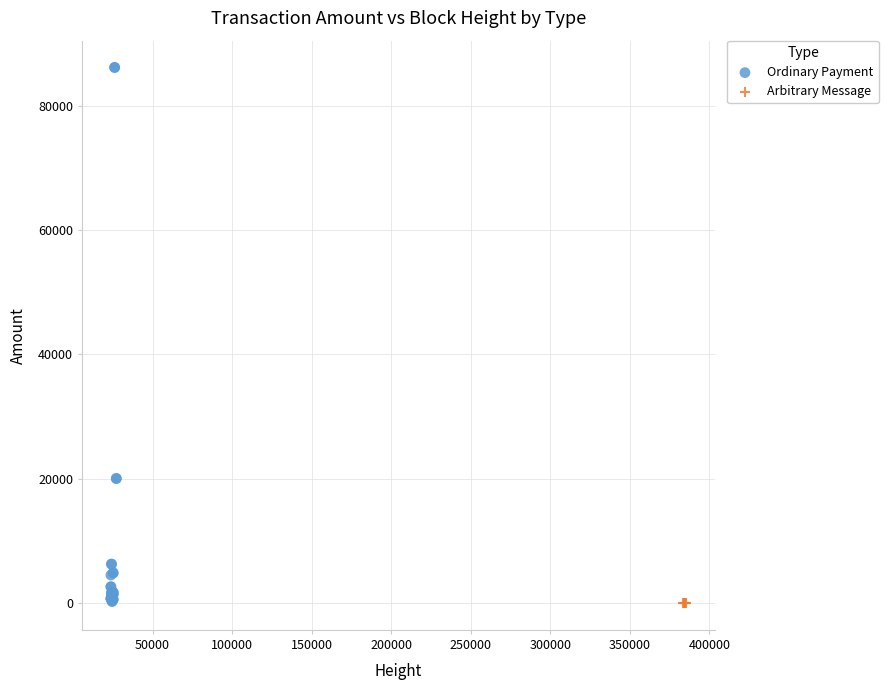

Which series contains the highest Y value?

Ordinary Payment